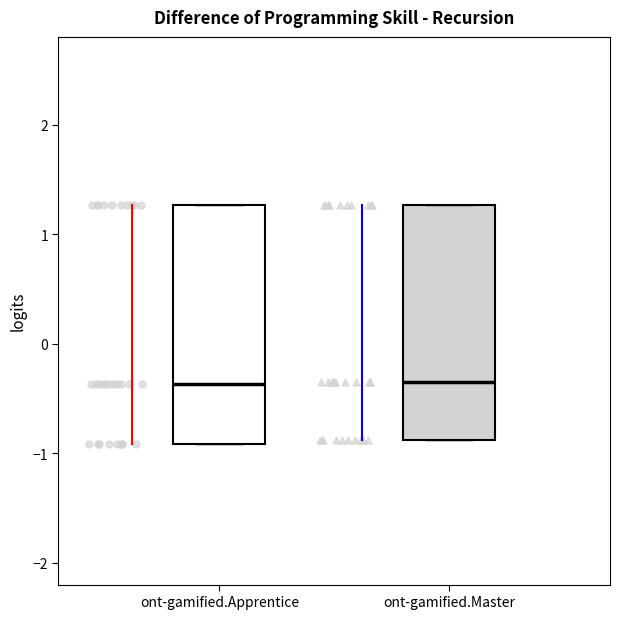

Reading left to right, read every box against the y-axis: the position of its median line, the range the box covers, and the ends of its whiskers. The values are not printed on the chart, so give them approximately, as read against the axis.

ont-gamified.Apprentice: median -0.4, box -0.9 to 1.3, whiskers -0.9 to 1.3
ont-gamified.Master: median -0.3, box -0.9 to 1.3, whiskers -0.9 to 1.3